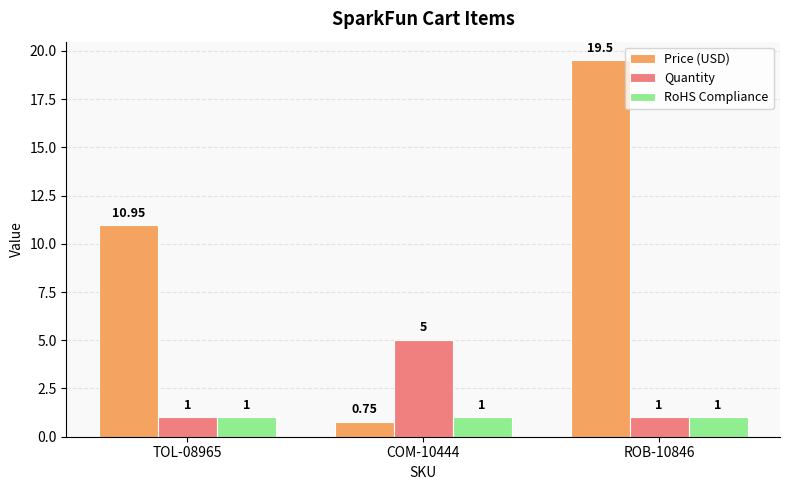

What is the sum of all Quantity values?

7.0